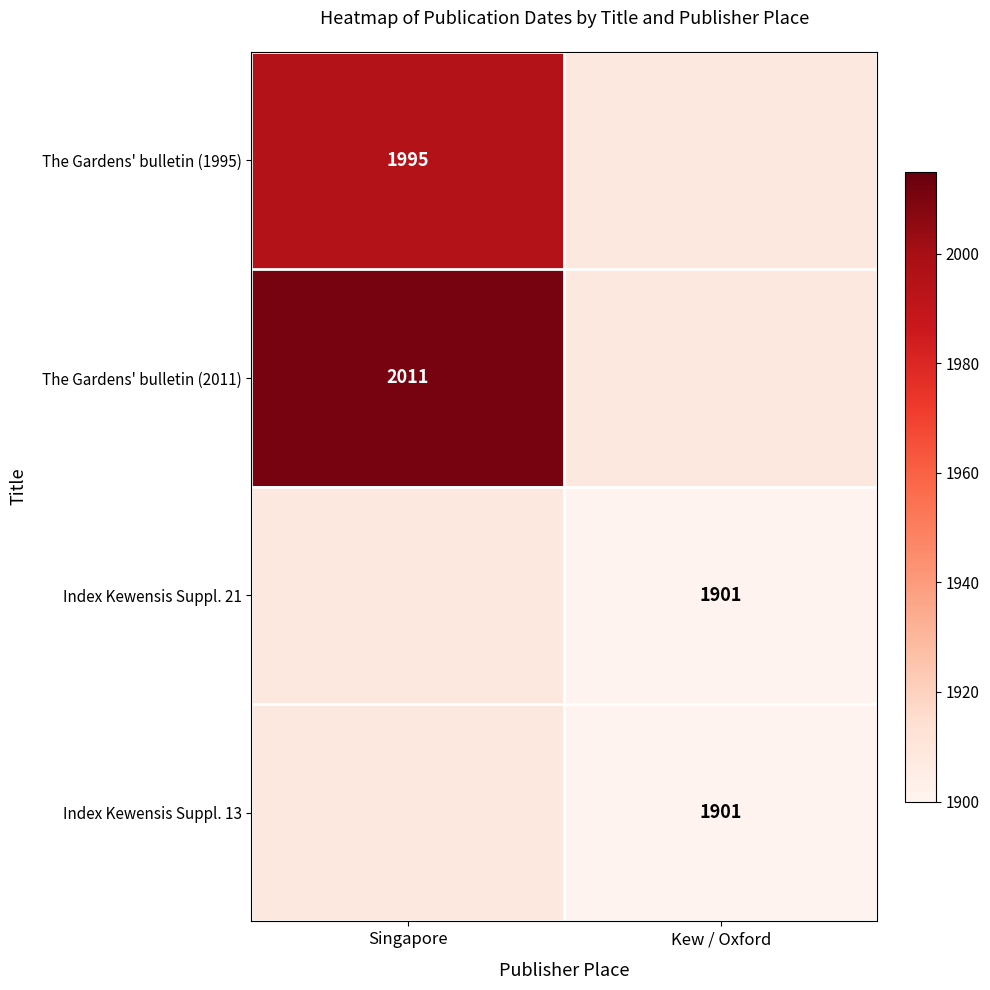

The value of The Gardens' bulletin (2011) at Singapore is 2011. True or false?

True